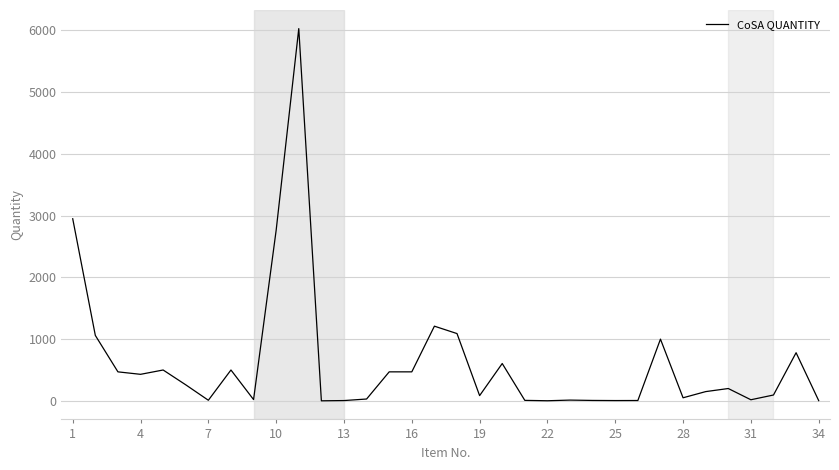

What is the maximum value shown in the chart?

6030.0